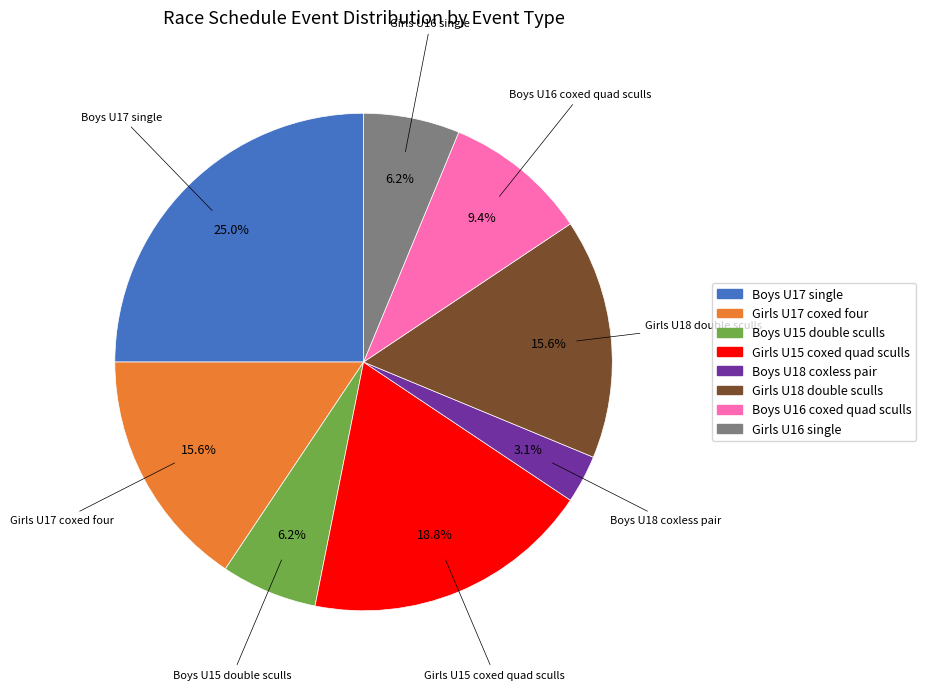

How many slices are in this pie chart?

8